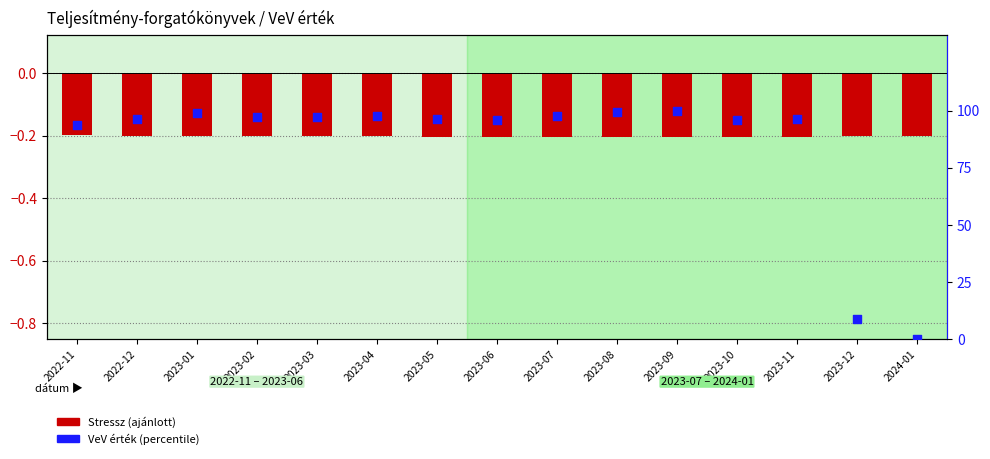

Is the value of Stressz (ajánlott) at 2023-07 greater than the value of VeV érték (percentile) at 2022-11?

No